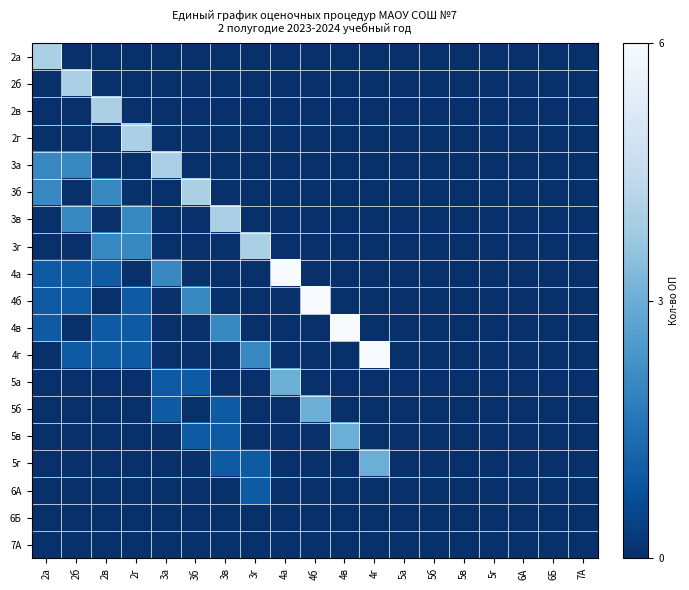

At which category is the sum across all series the highest?

2а